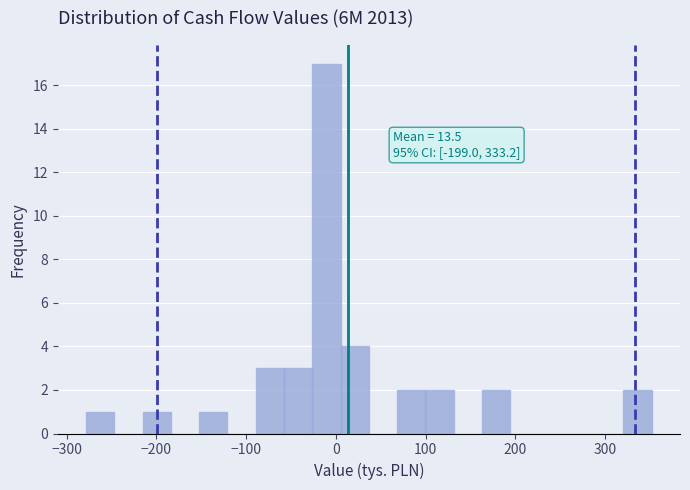

Read against the x-axis, roughly where is the centre of the tallest bar?

-10